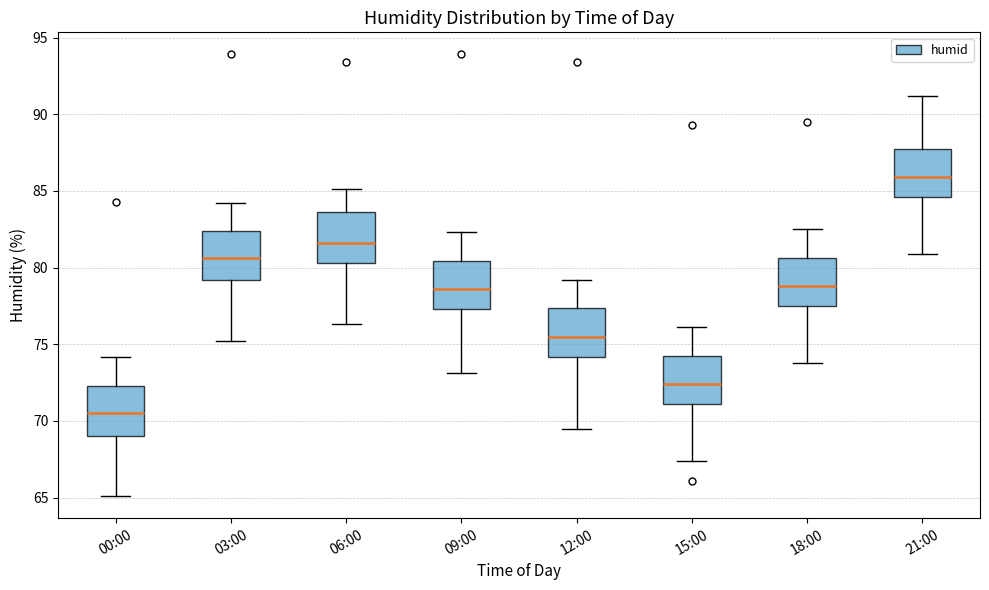

Reading left to right, read every box against the y-axis: the position of its median line, the range the box covers, and the ends of its whiskers. The values are not printed on the chart, so give them approximately, as read against the axis.

00:00: median 70.5, box 69.0 to 72.5, whiskers 65.0 to 74.0
03:00: median 80.5, box 79.0 to 82.5, whiskers 75.0 to 84.0
06:00: median 81.5, box 80.5 to 83.5, whiskers 76.5 to 85.0
09:00: median 78.5, box 77.5 to 80.5, whiskers 73.0 to 82.5
12:00: median 75.5, box 74.0 to 77.5, whiskers 69.5 to 79.0
15:00: median 72.5, box 71.0 to 74.5, whiskers 67.5 to 76.0
18:00: median 79.0, box 77.5 to 80.5, whiskers 74.0 to 82.5
21:00: median 86.0, box 84.5 to 88.0, whiskers 81.0 to 91.0